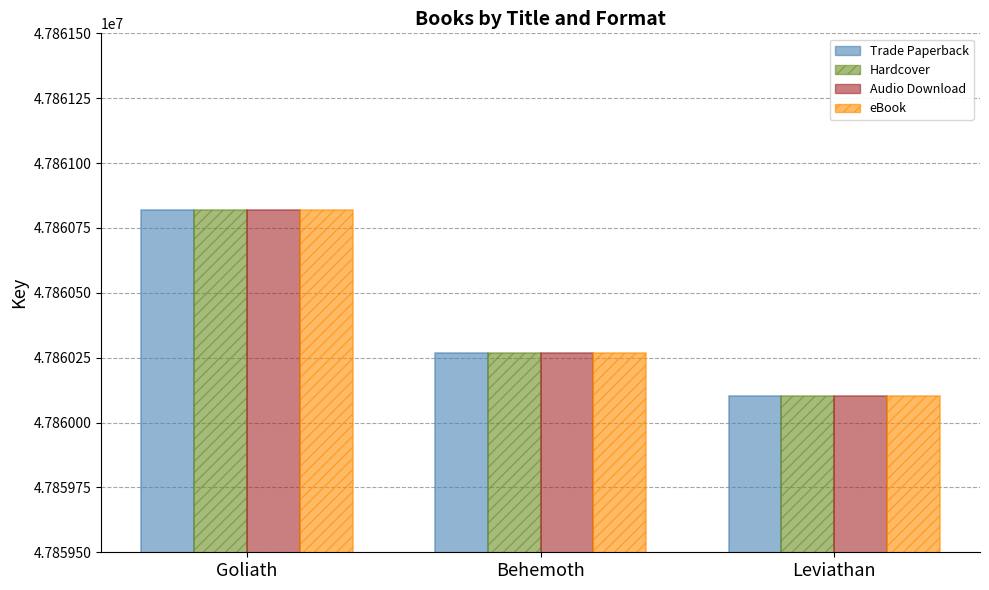

What is the highest value of the Audio Download series?

47860821